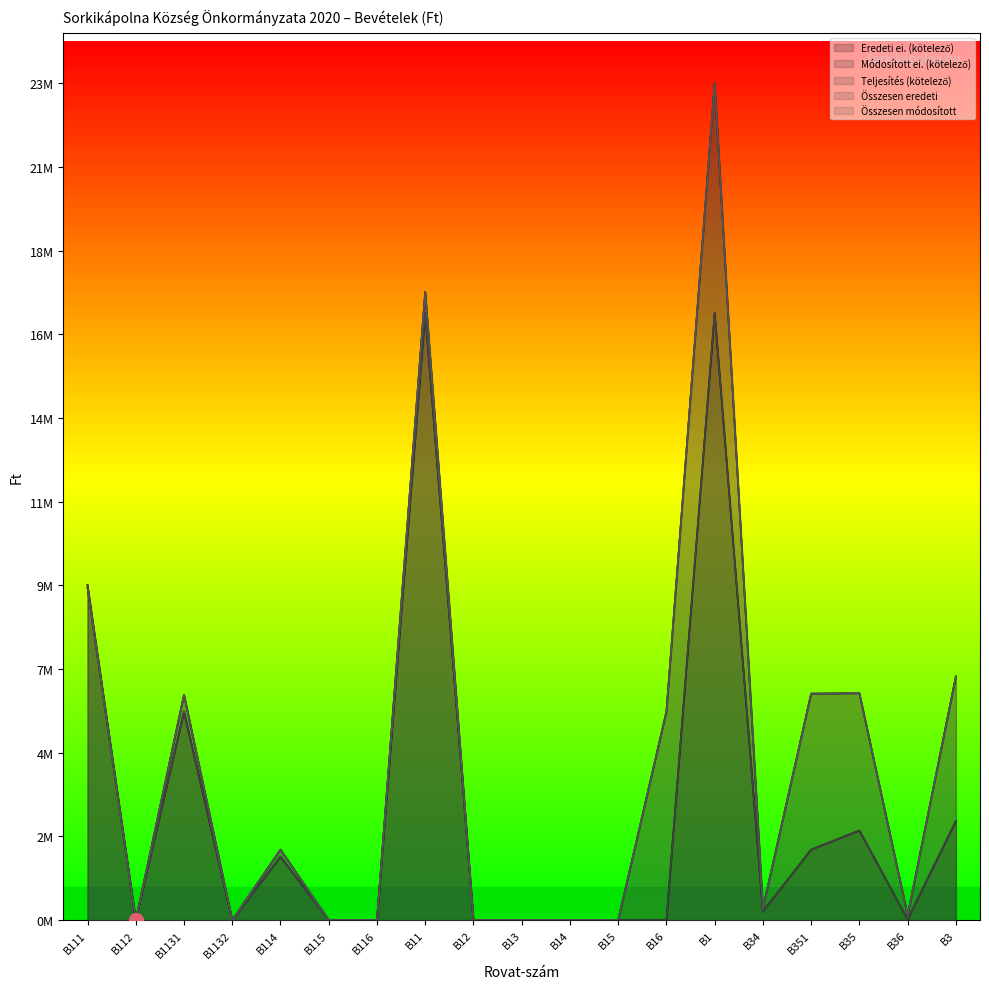

Does the chart display data point markers on the line(s)?

No